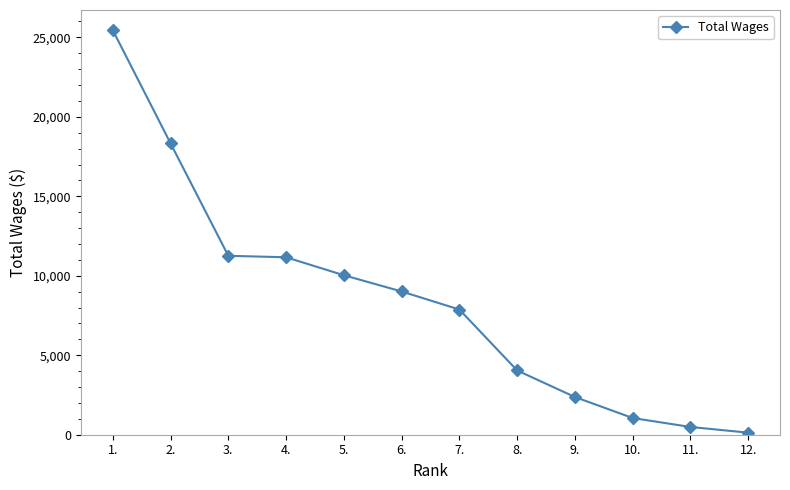

Is it true that the value at 5. is 10035?

True